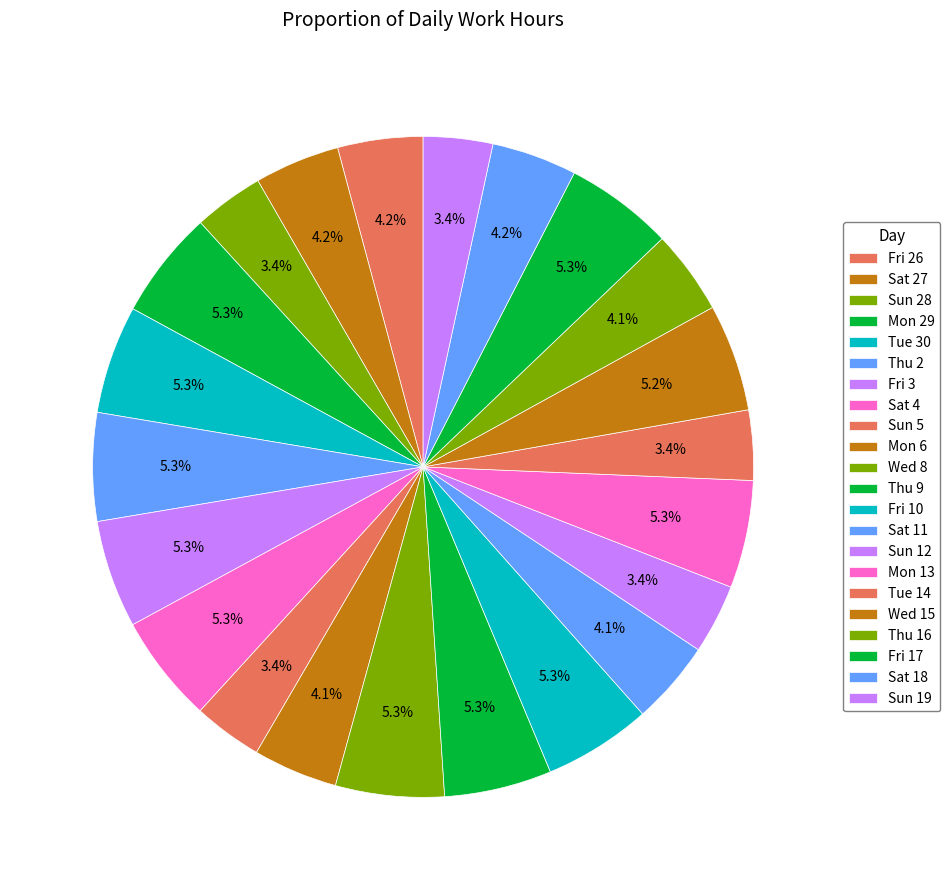

How many slices are in this pie chart?

22